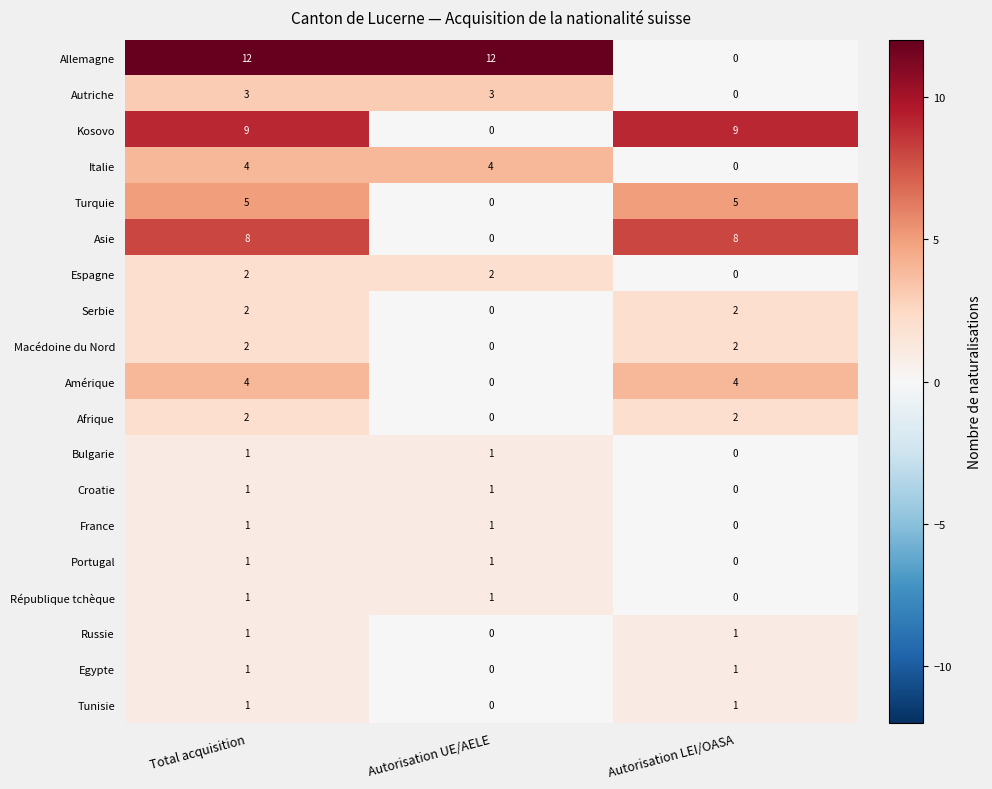

What is the difference between the maximum and minimum values in the Asie series?

8